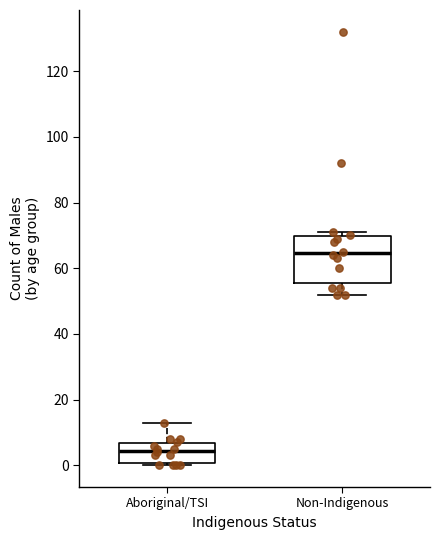

Which box's median line is the lowest?

Aboriginal/TSI